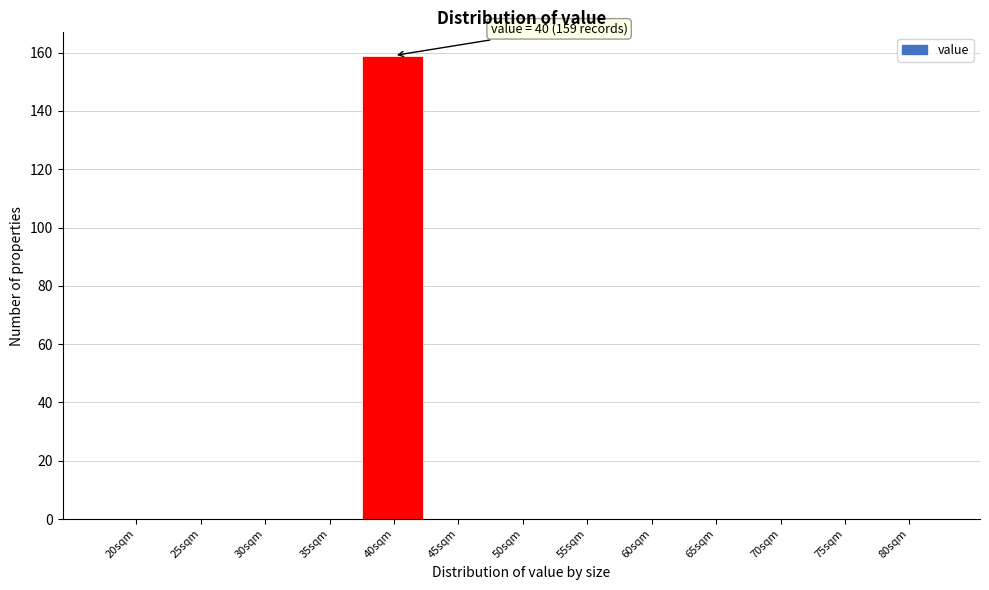

Reading left to right, what are all the values shown in this chart?

20sqm=0	25sqm=0	30sqm=0	35sqm=0	40sqm=159	45sqm=0	50sqm=0	55sqm=0	60sqm=0	65sqm=0	70sqm=0	75sqm=0	80sqm=0